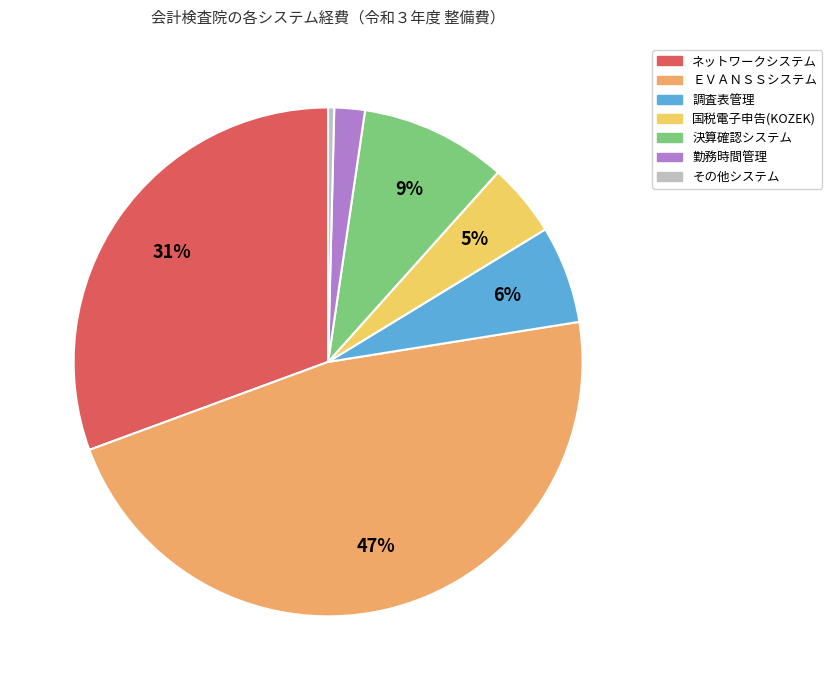

Which category has the smallest portion of the pie?

その他システム